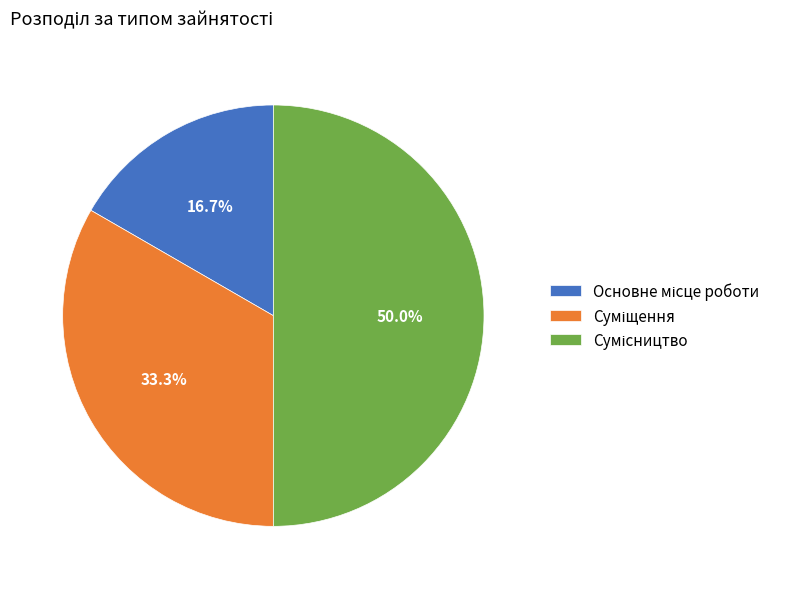

Is it true that Основне місце роботи is 26% of the pie?

False